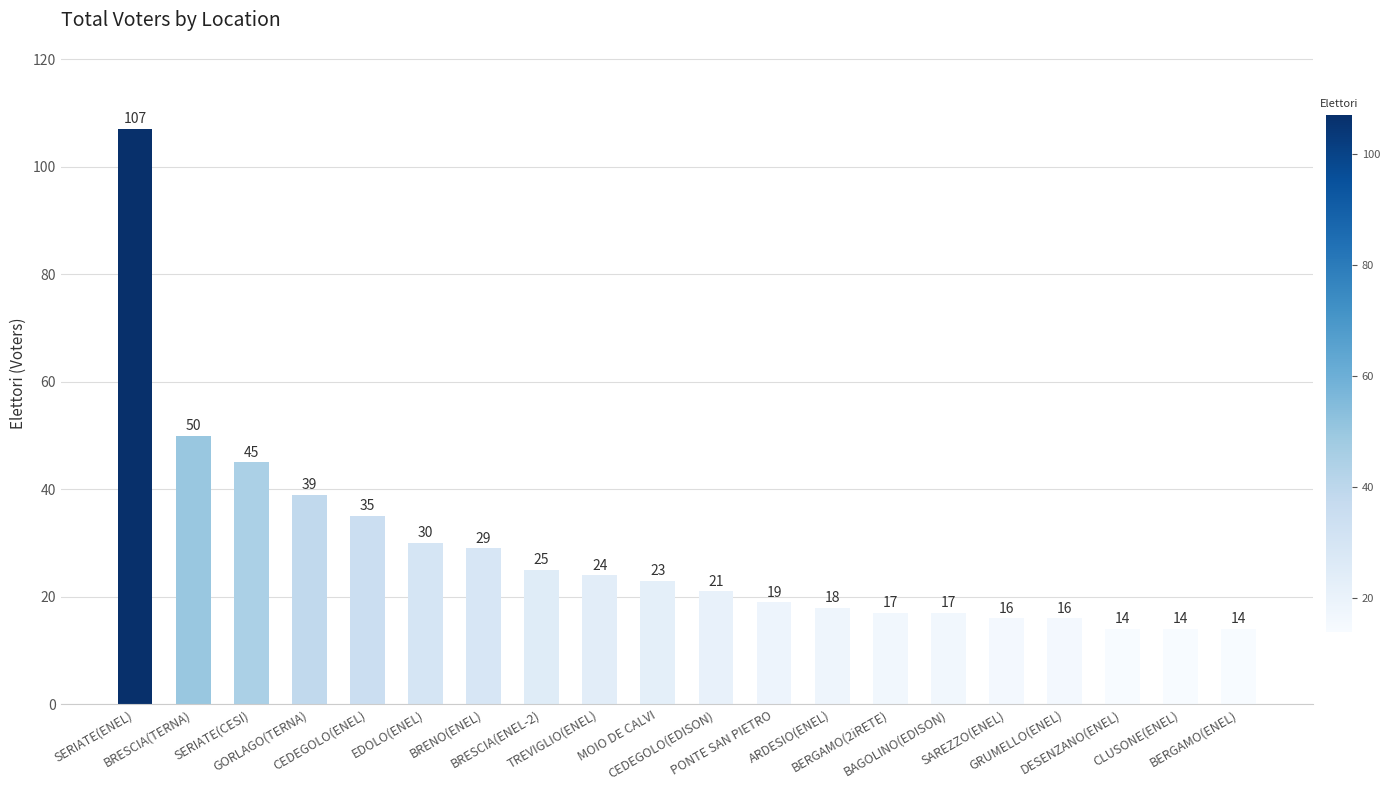

What is the smallest value displayed?

14